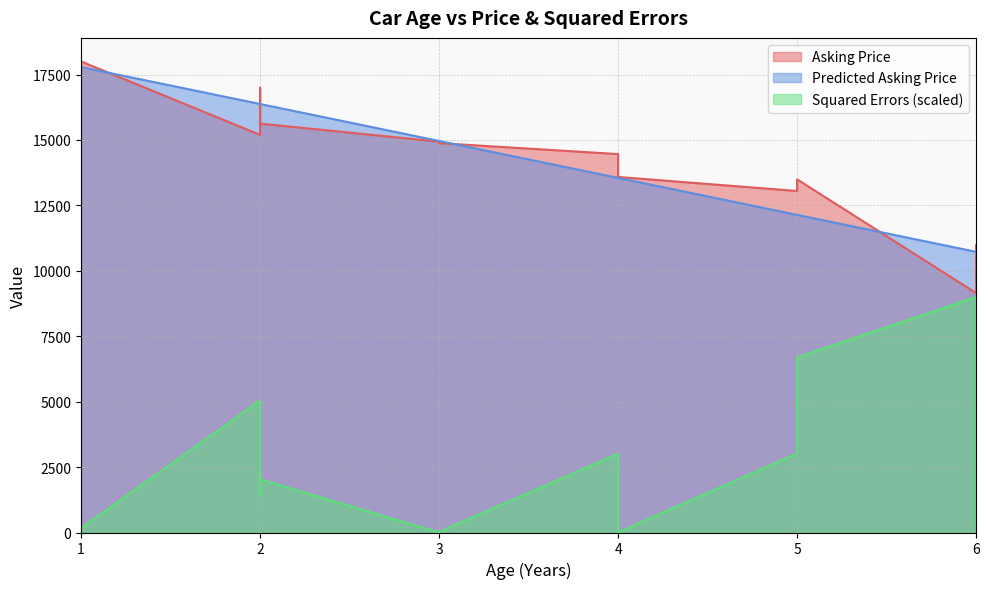

True or false: Predicted Asking Price has a value of 17786.1 at 1.

True